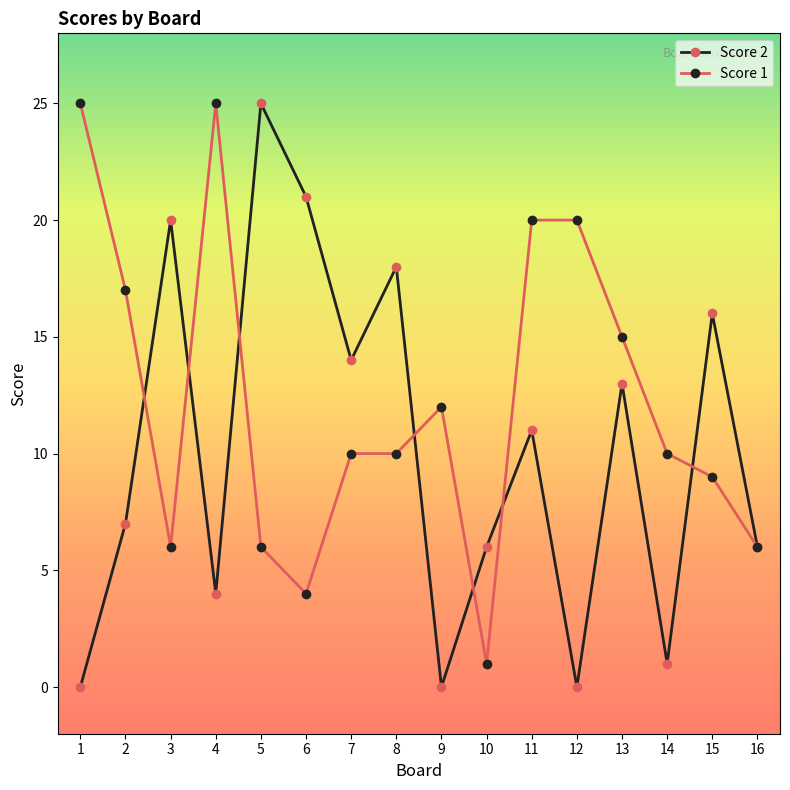

Is it true that Score 2 equals 19 at 11?

False